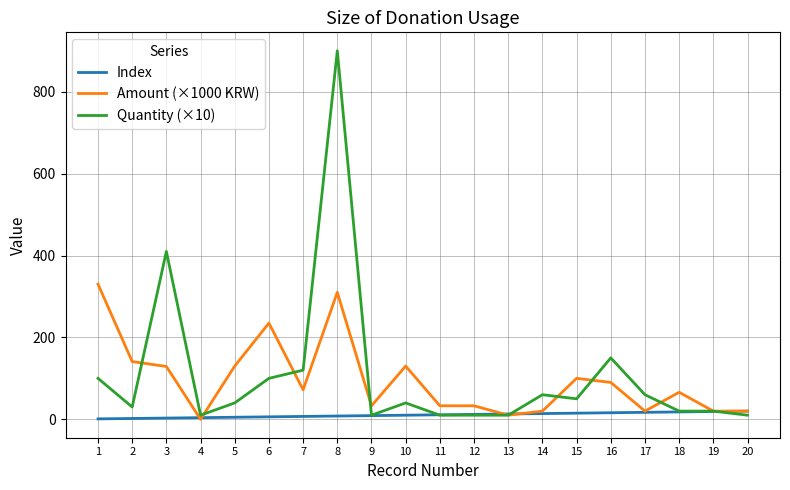

Which category has the highest value in the Amount (×1000 KRW) series?

1